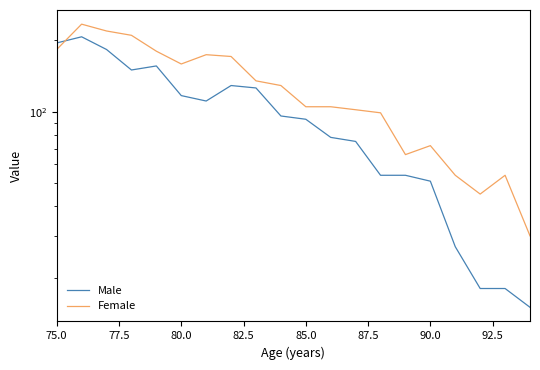

What are all the series names shown in the legend?

Male, Female